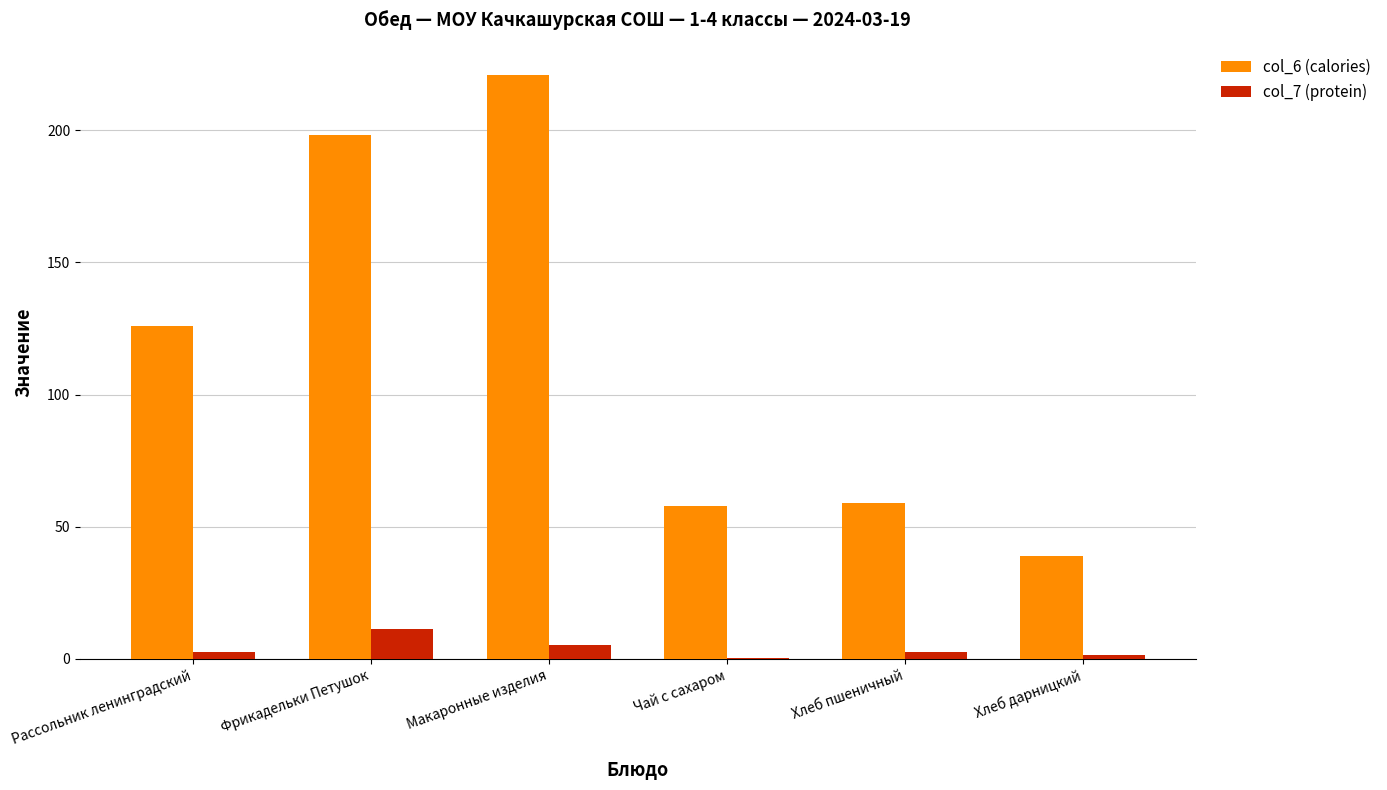

Which category has the highest value across all series?

Макаронные изделия